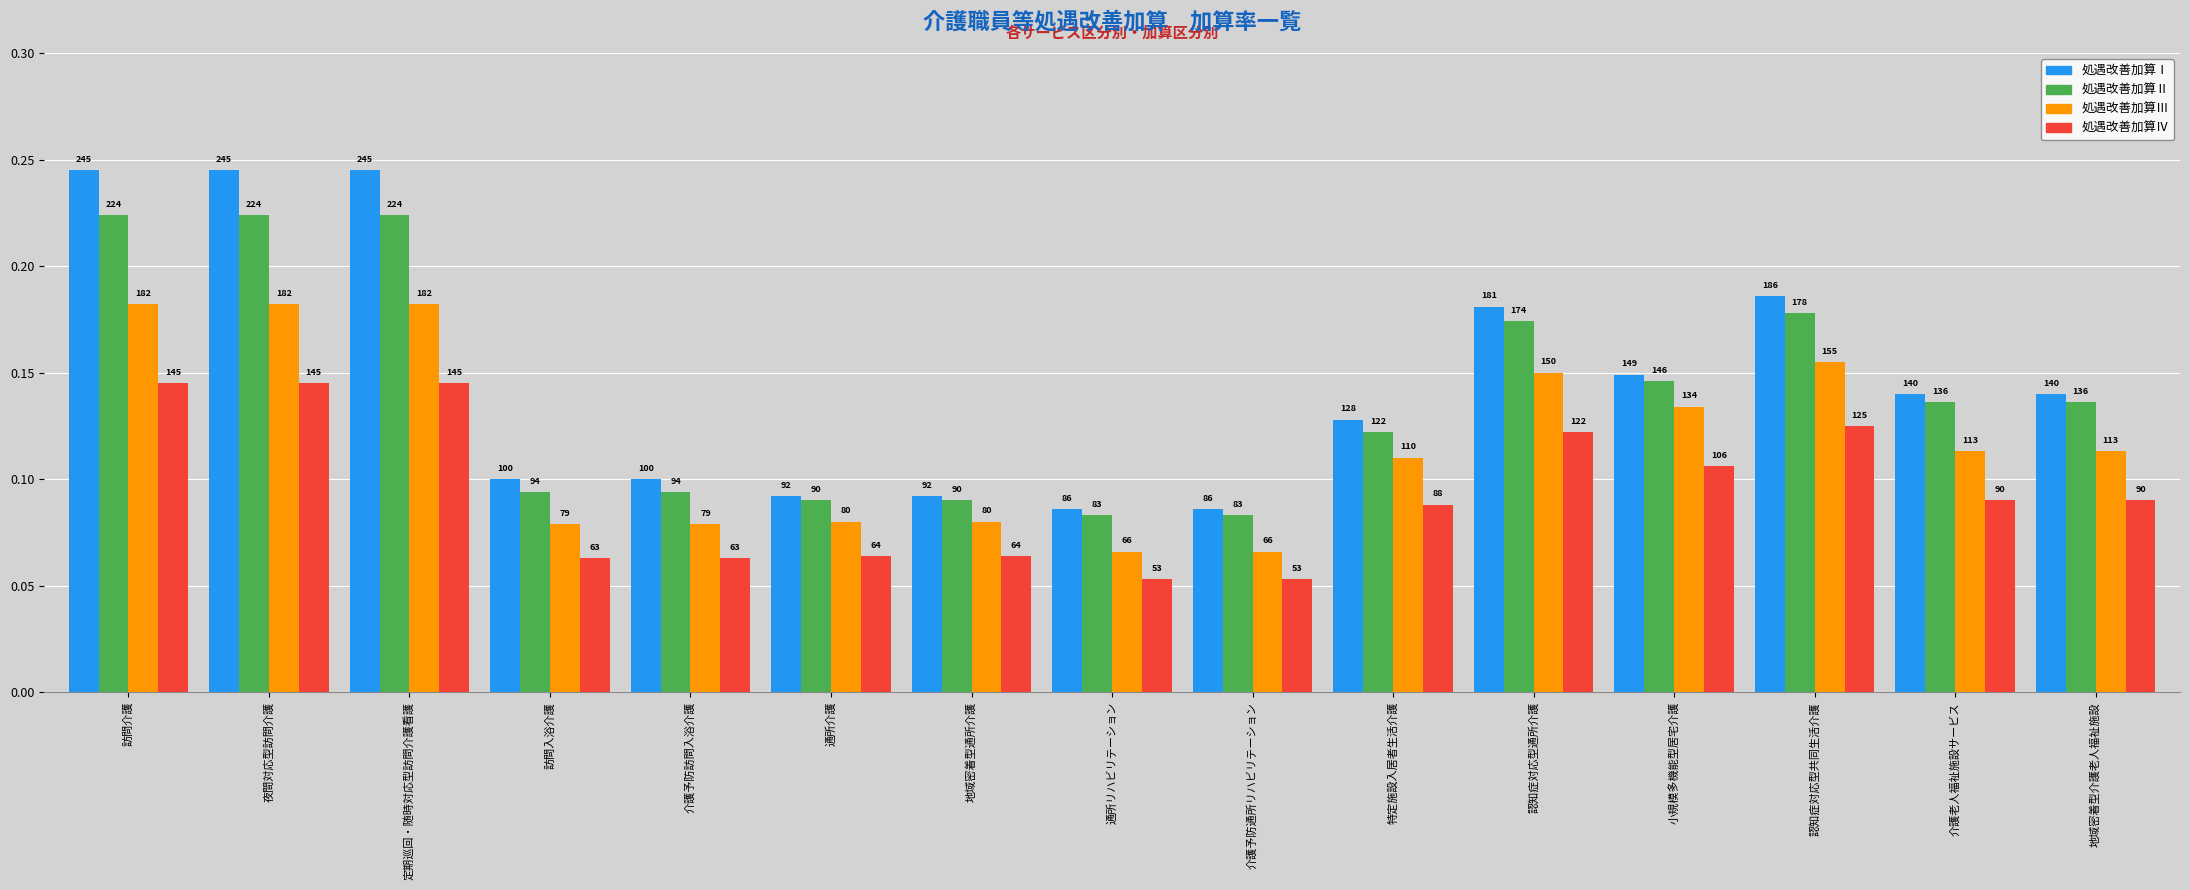

Are the bars grouped side by side (vs. stacked)?

Yes